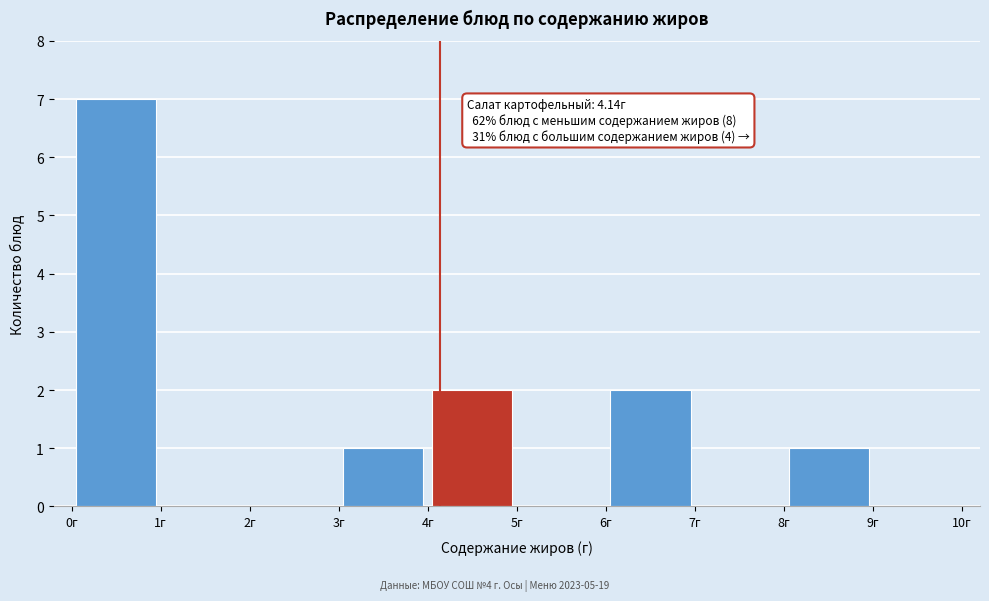

Over which range of the x-axis is the bar tallest?

0 to 1